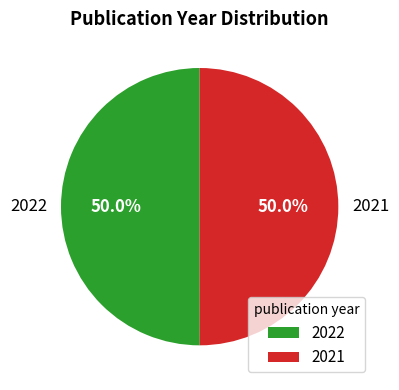

What percentage do 2022 and 2021 together represent?

100.0%